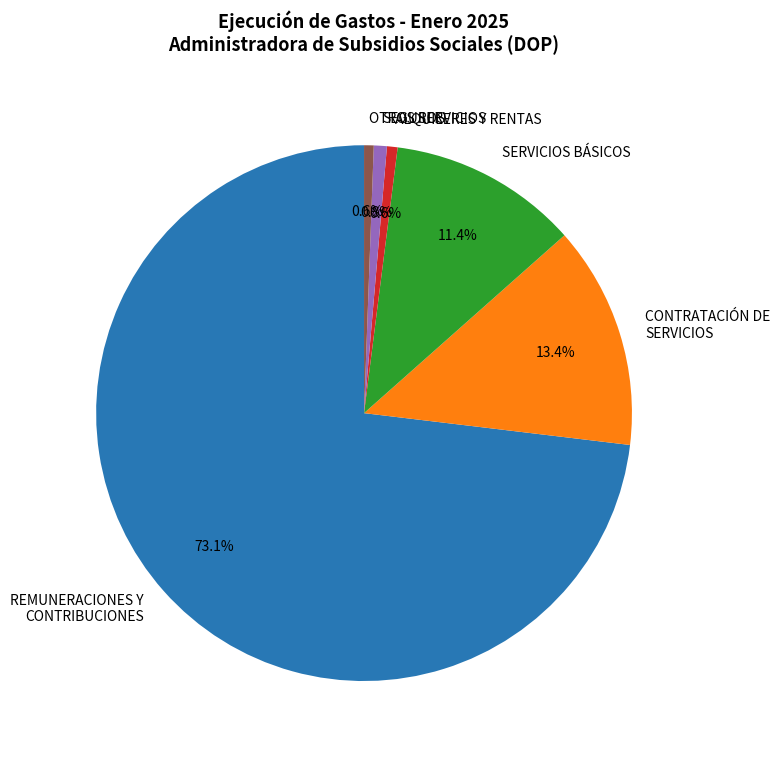

What is the largest slice in the pie chart?

REMUNERACIONES Y CONTRIBUCIONES